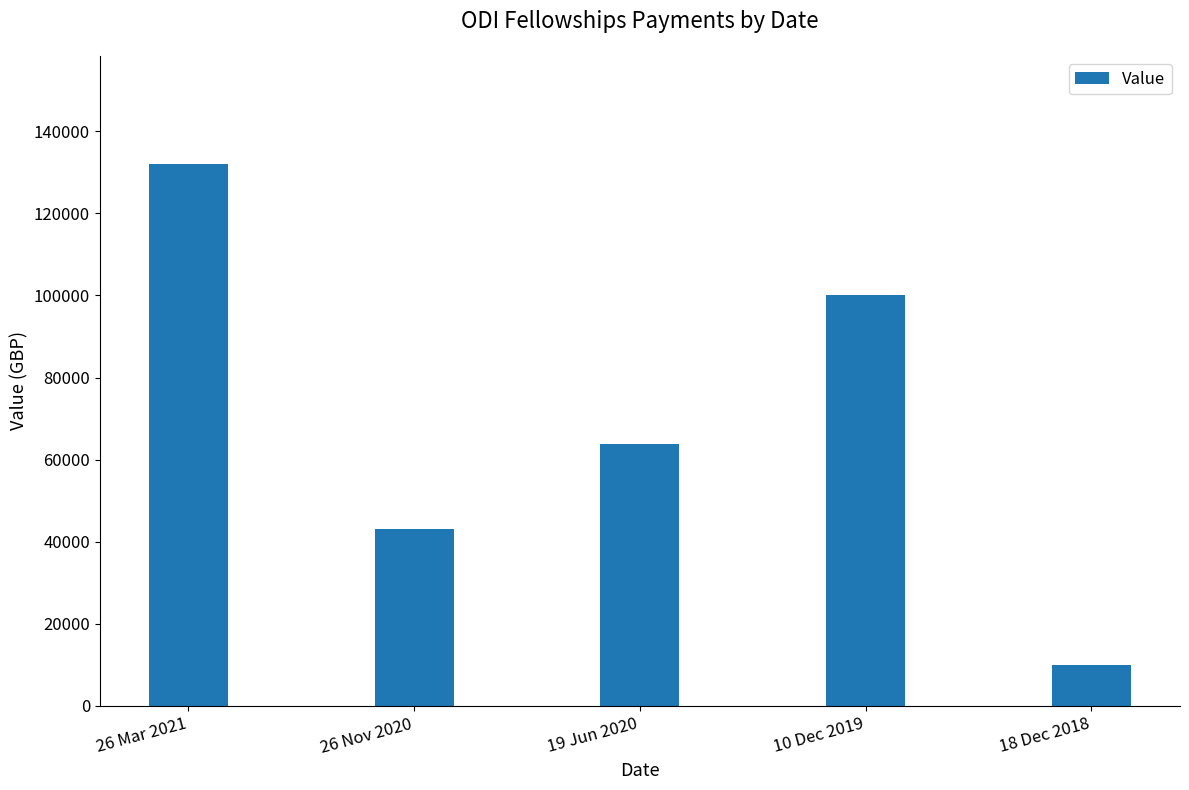

Which label corresponds to the largest value in the chart?

26 Mar 2021